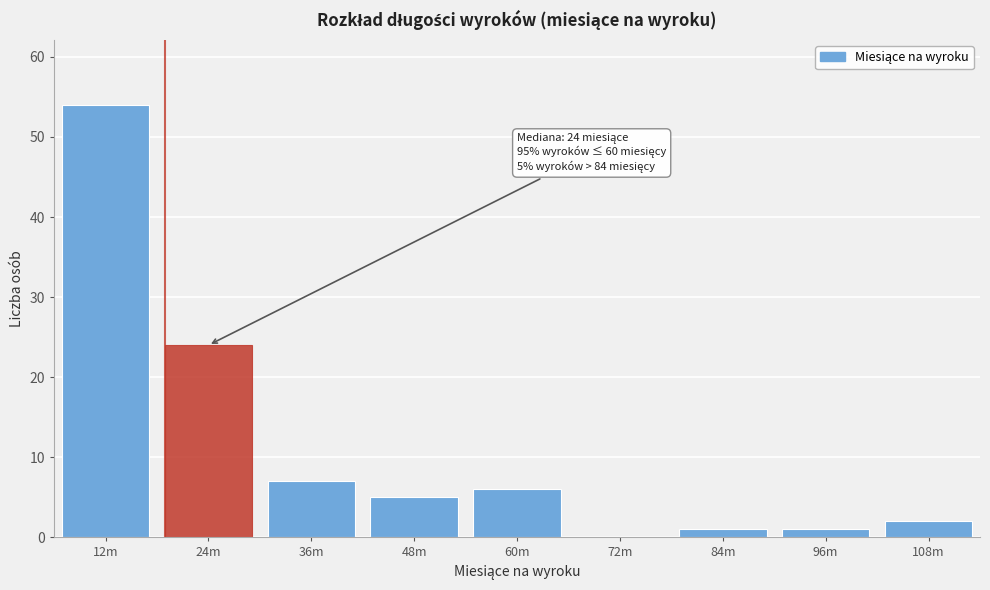

Reading left to right, what are all the values shown in this chart?

12m=54	24m=24	36m=7	48m=5	60m=6	72m=0	84m=1	96m=1	108m=2